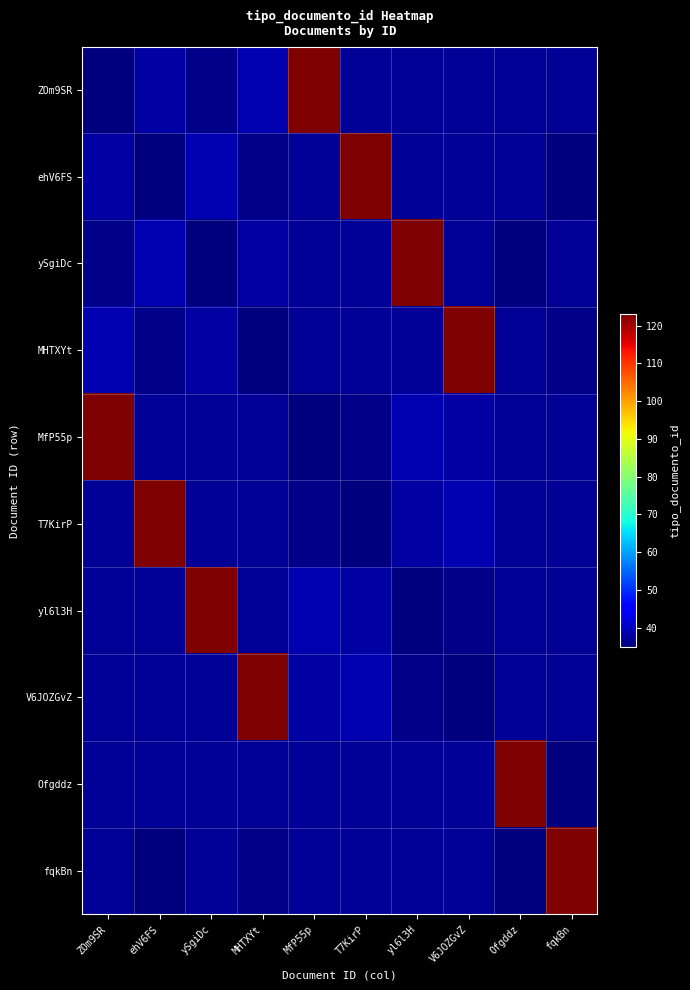

Which category has the lowest value across all series?

ZOm9SR